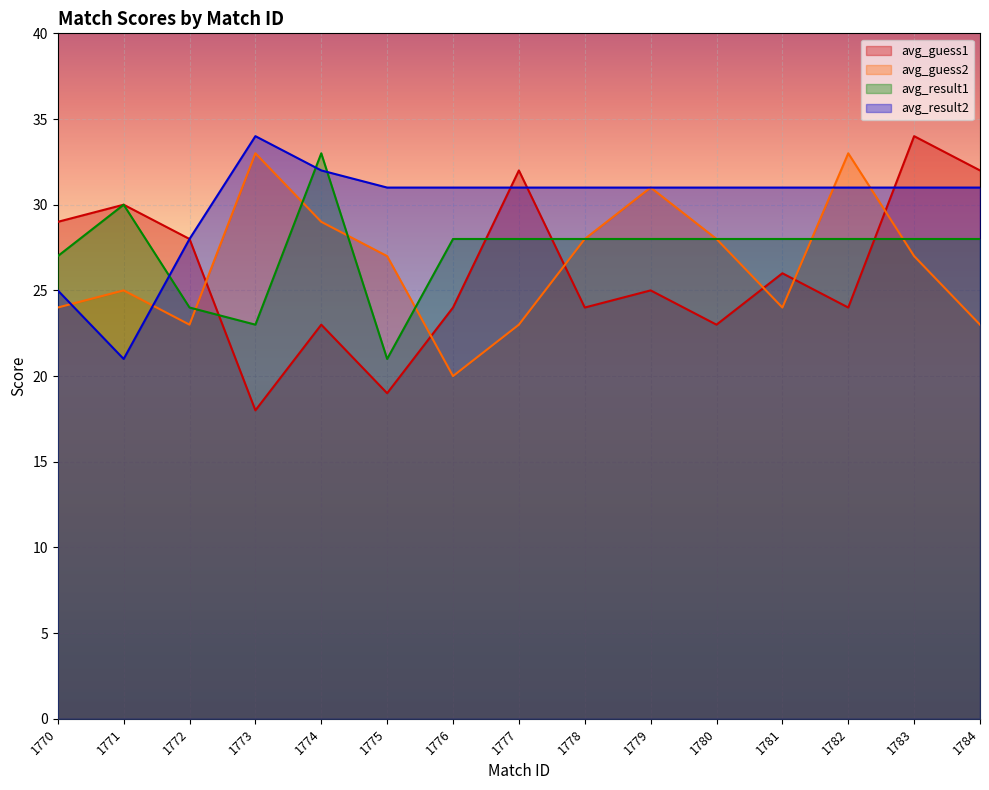

At which category is the sum across all series the highest?

1783